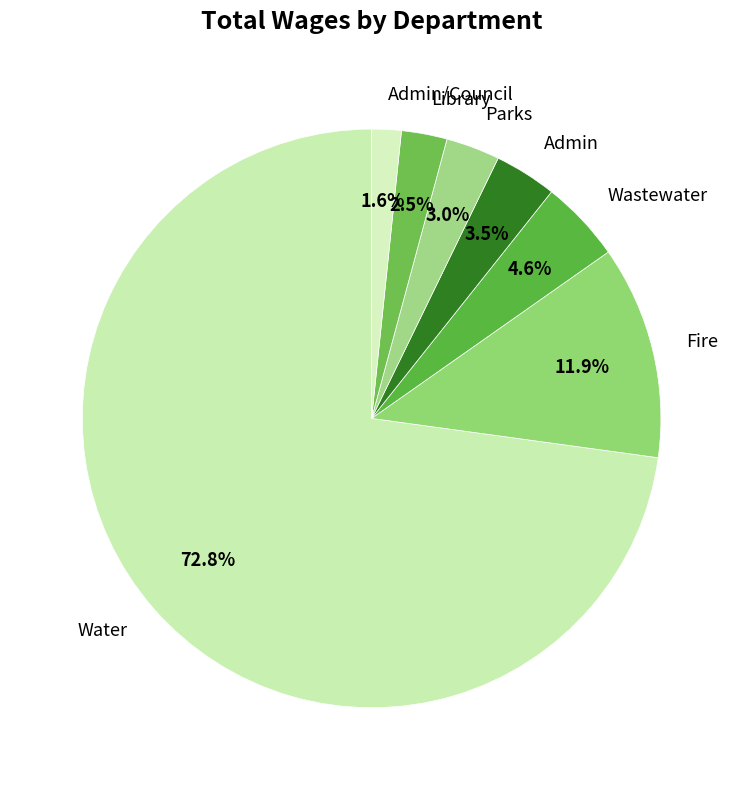

How many segments does this pie chart have?

7